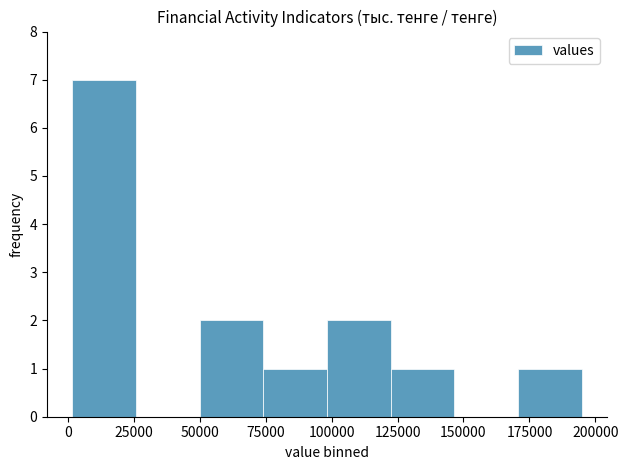

Reading left to right, transcribe this chart: for each bar, give the range it covers on the x-axis and its height. Neither the bar edges nor the heights are printed on the chart, so give them approximately, as read against the axes.

0 to 25000: 7
25000 to 50000: 0
50000 to 75000: 2
75000 to 100000: 1
100000 to 120000: 2
120000 to 145000: 1
145000 to 170000: 0
170000 to 195000: 1